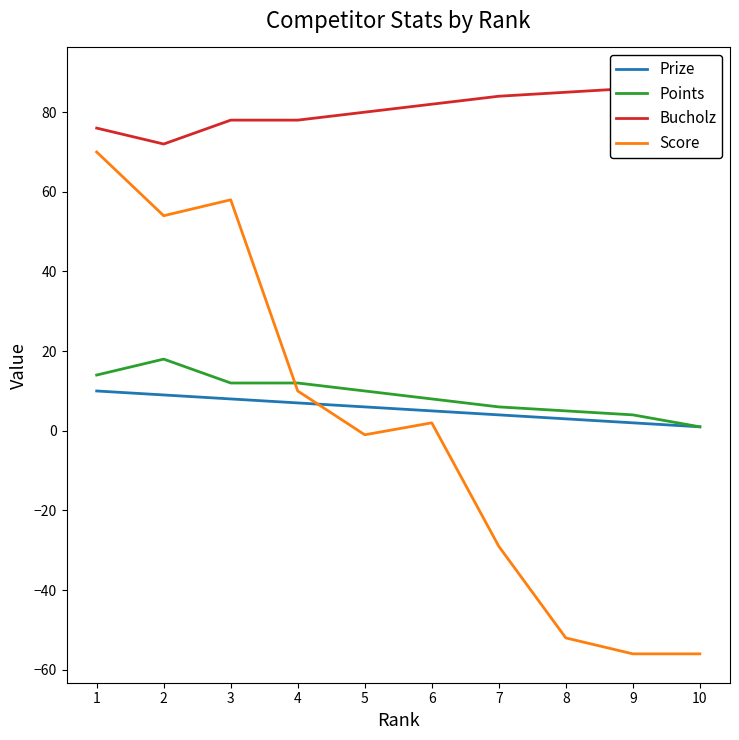

What is the difference between the maximum and second lowest values in the Score series?

126